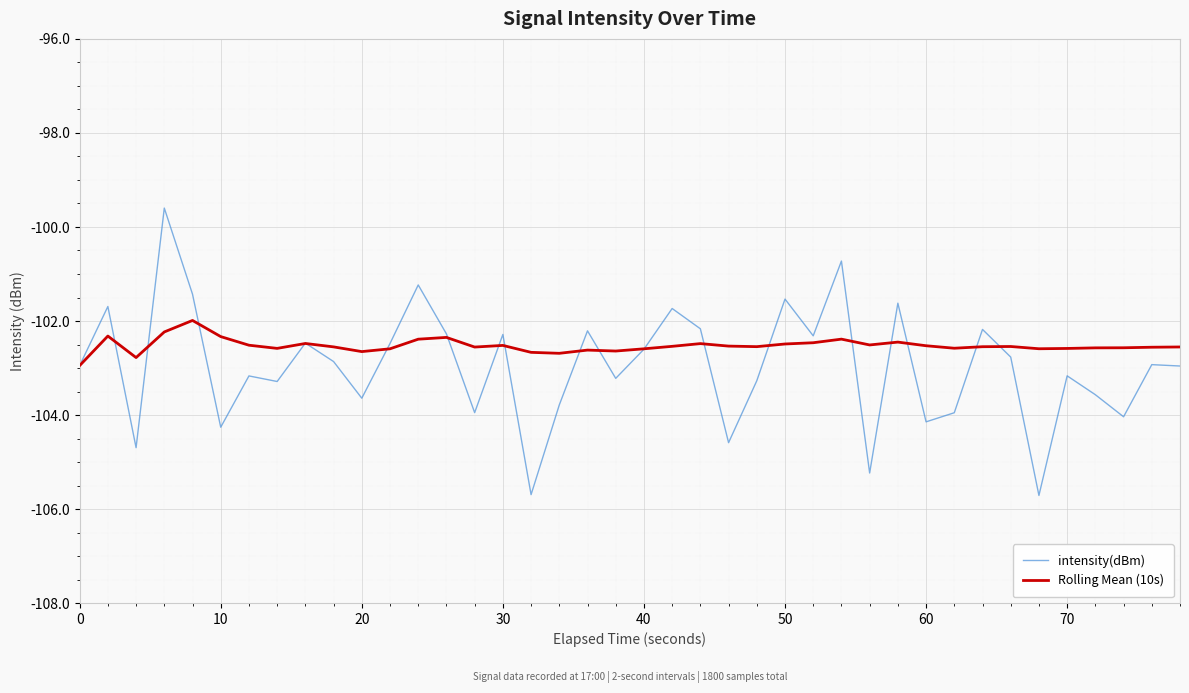

Which series has the largest range (max minus min)?

intensity(dBm)